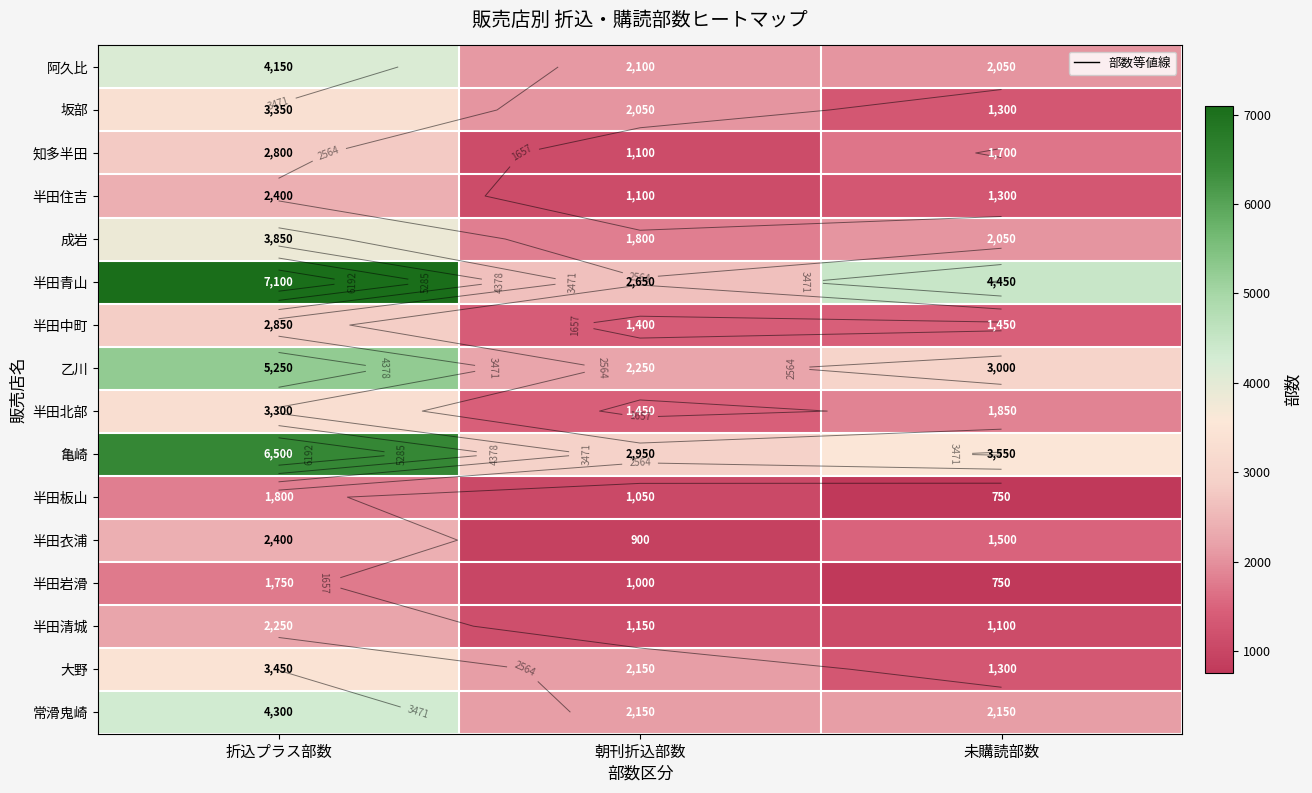

Is it true that 半田北部 equals 5318 at 折込プラス部数?

False